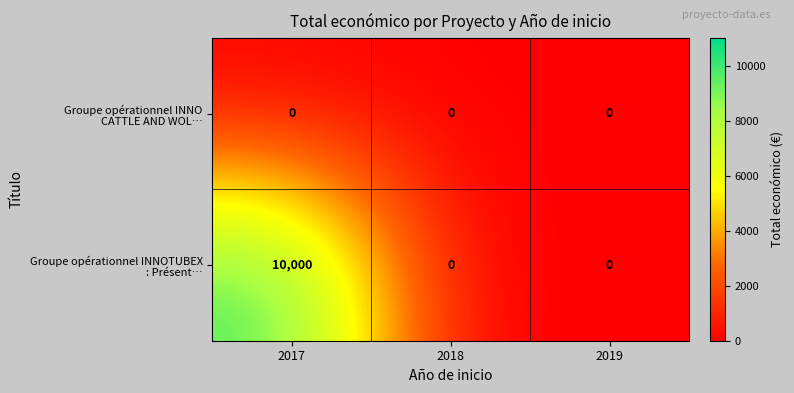

What is the spread (max minus min) of values at 2017?

10000